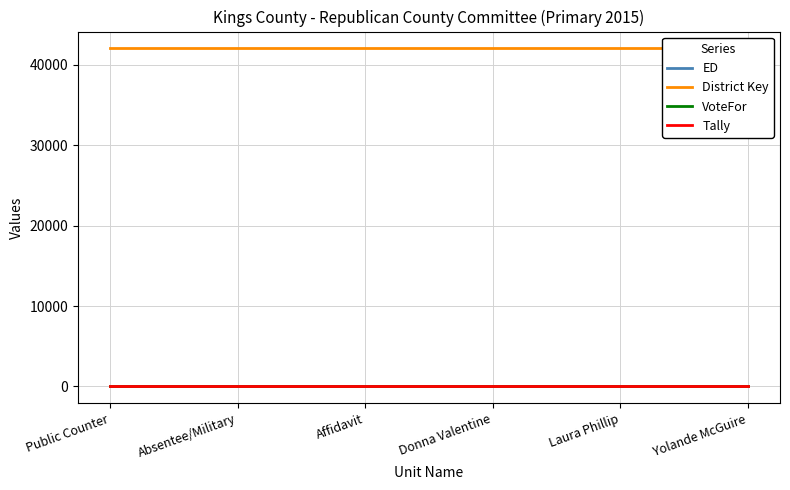

How many distinct data groups are displayed?

4